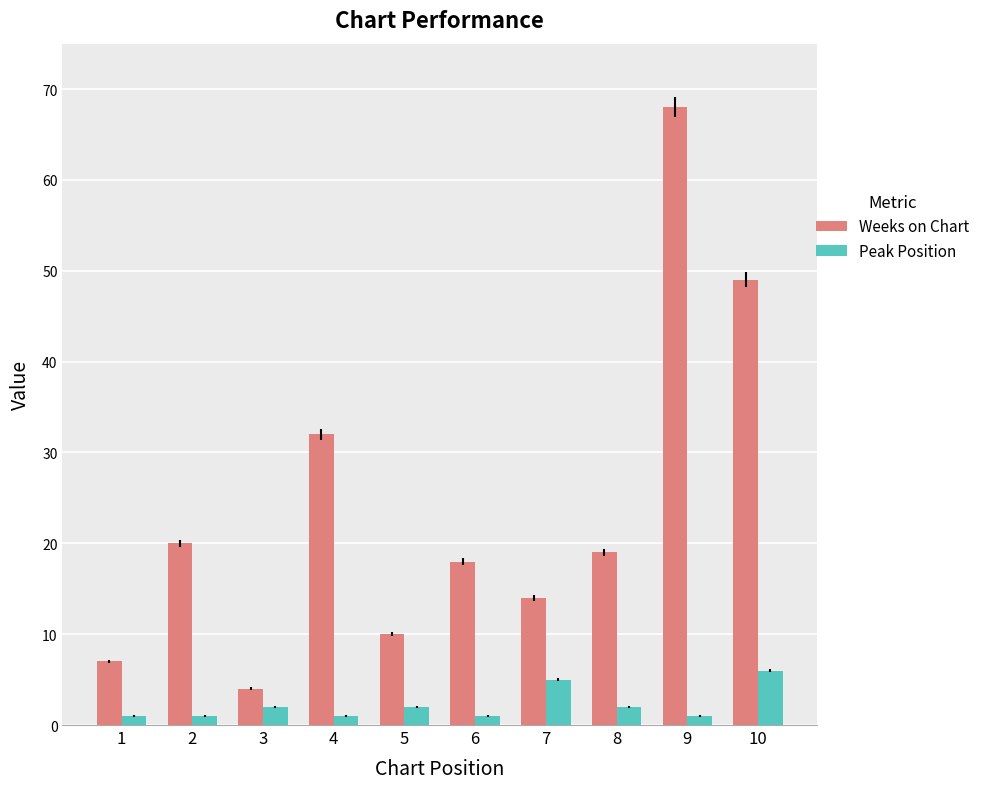

The value of Peak Position at 9 is 1. True or false?

True